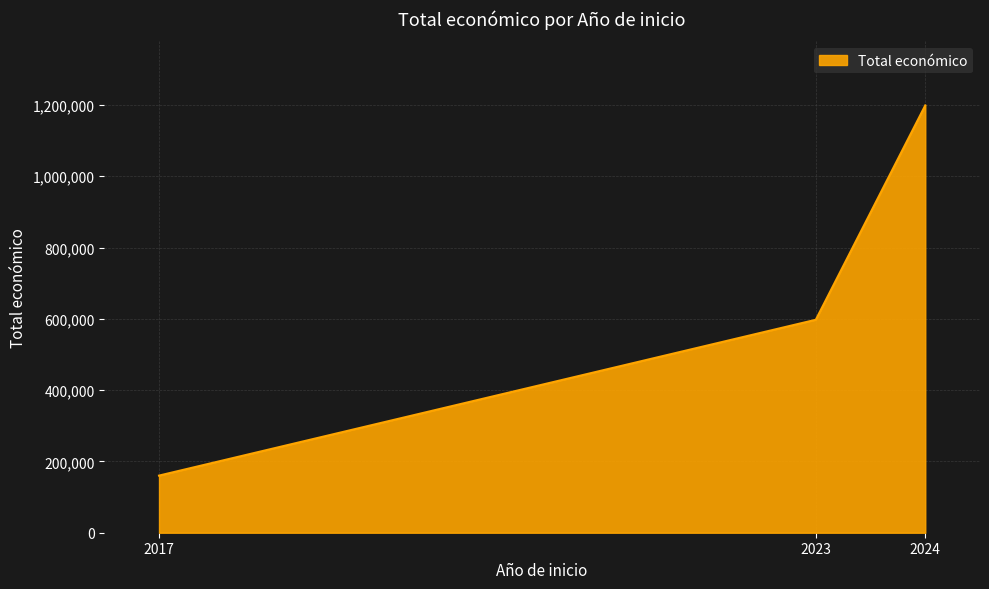

What is the ratio of the value at 2017 to the value at 2024?

0.1